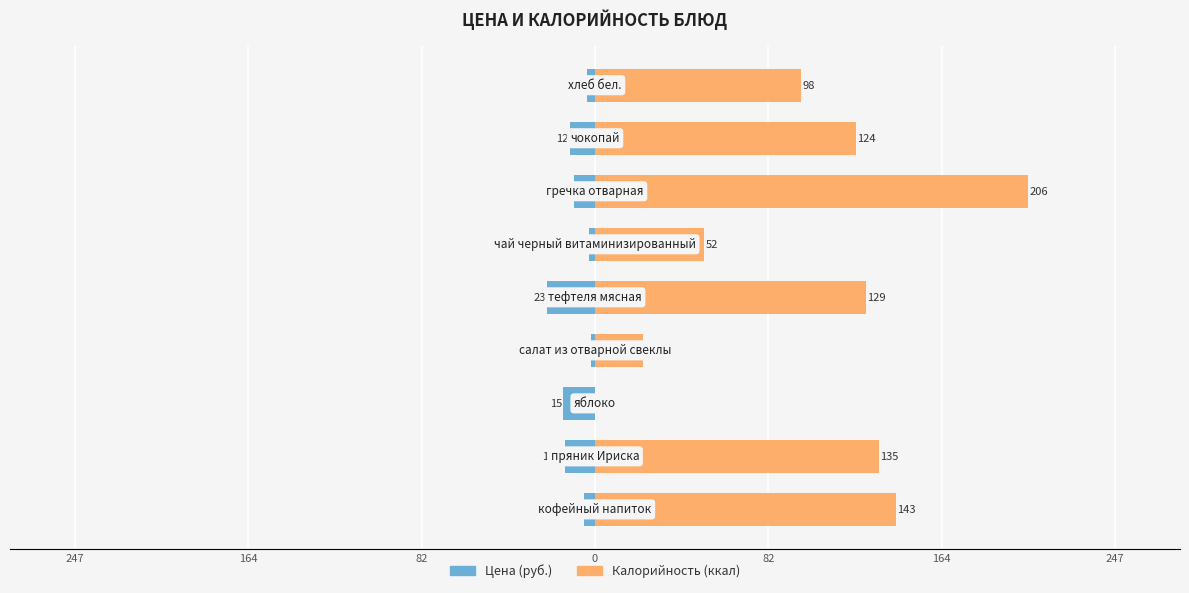

What is the value of the Цена bar at the 1st from the left?

-5.0